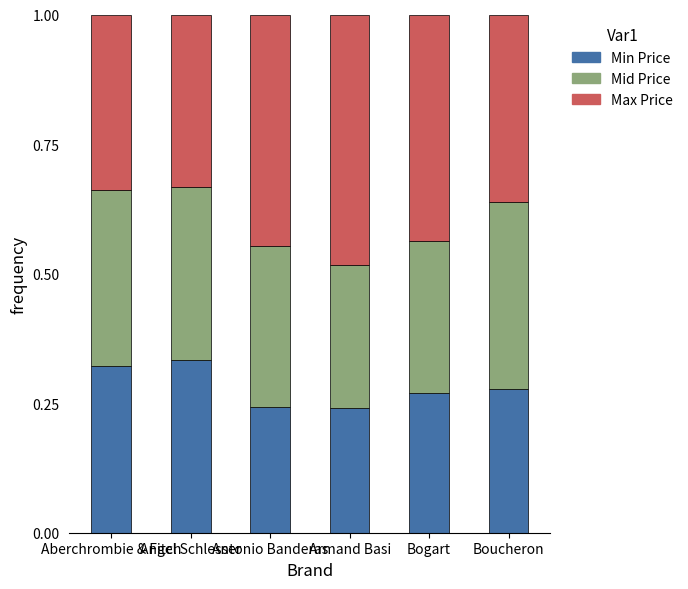

What are all the series names shown in the legend?

Min Price, Mid Price, Max Price